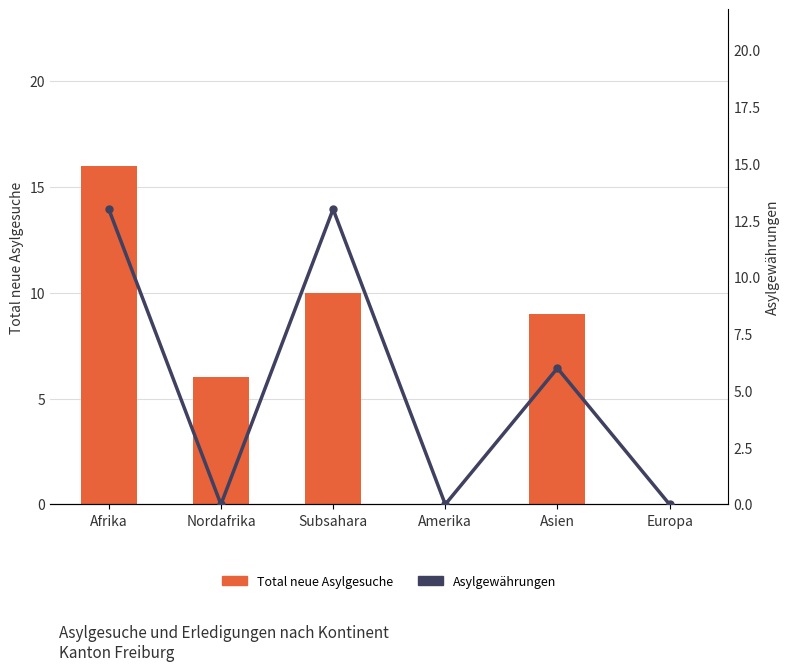

Between Nordafrika and Subsahara, which series saw the biggest shift?

Asylgewährungen